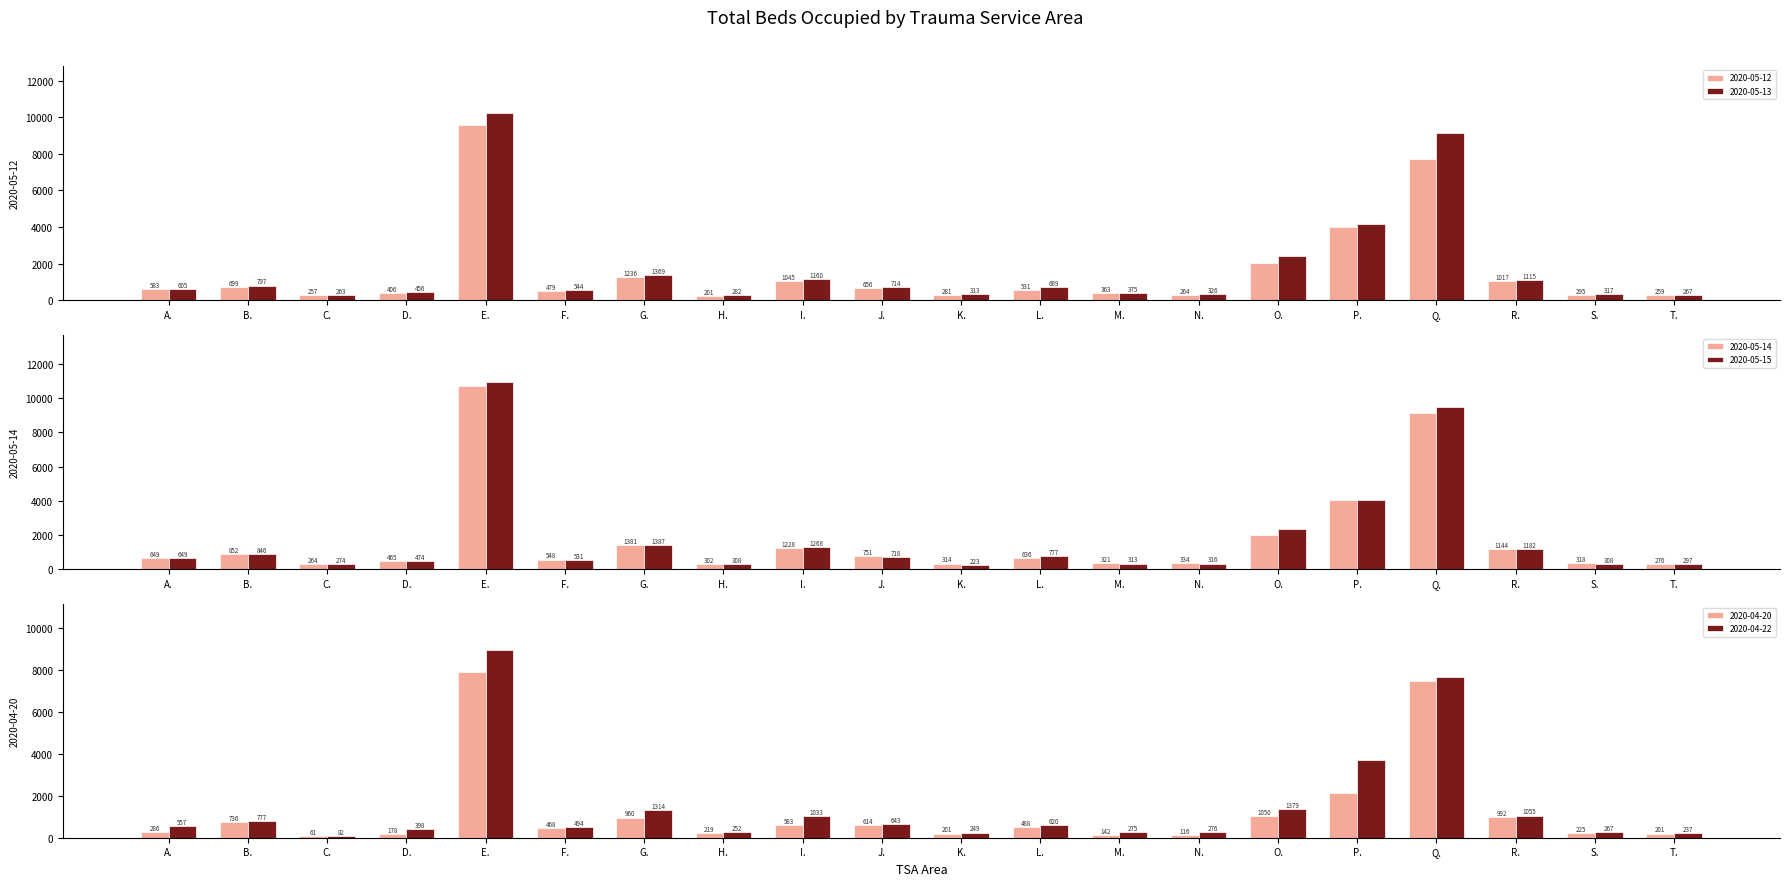

At how many categories does at least one series exceed 4841?

2